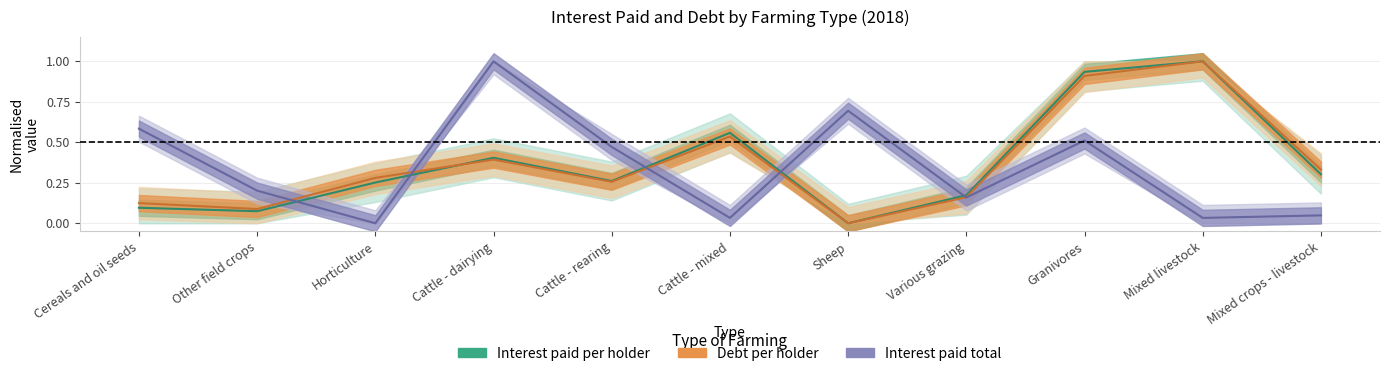

How many data points does each series have?

11